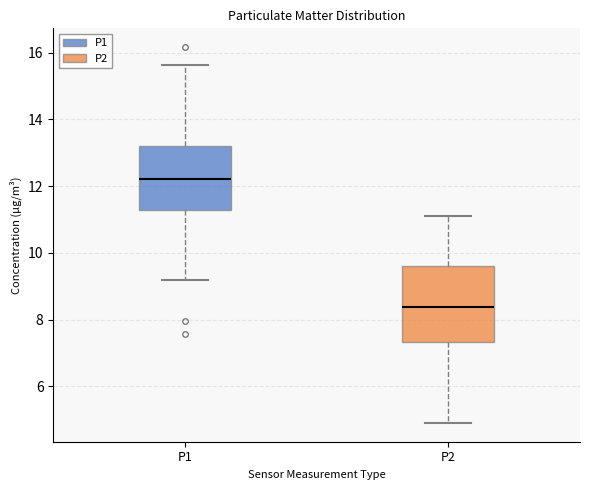

Which box has the lowest median line?

P2